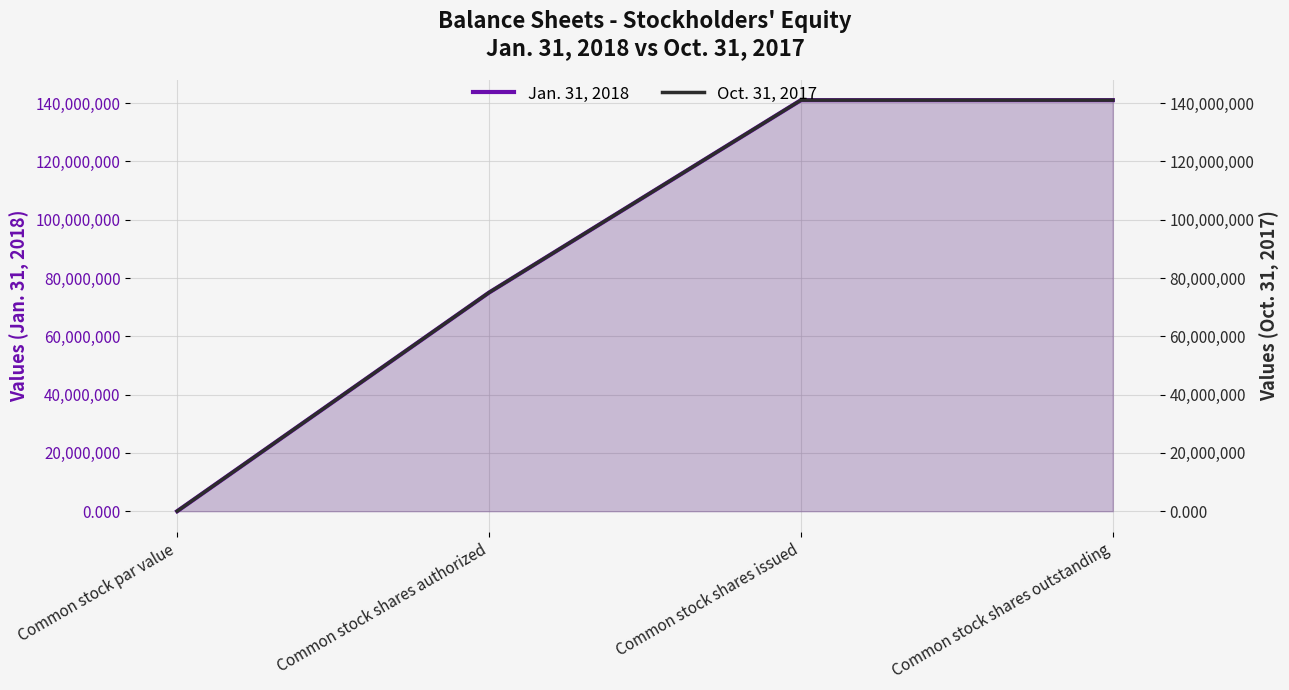

At how many categories does at least one series exceed 32587140?

3